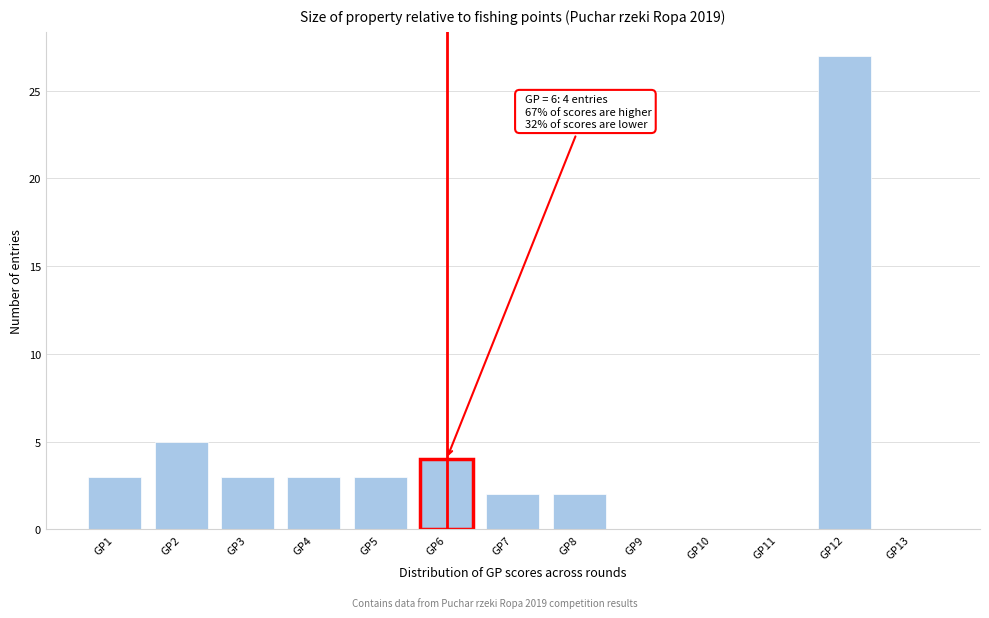

Reading left to right, extract all data points from this chart.

GP1=3	GP2=5	GP3=3	GP4=3	GP5=3	GP6=4	GP7=2	GP8=2	GP9=0	GP10=0	GP11=0	GP12=27	GP13=0